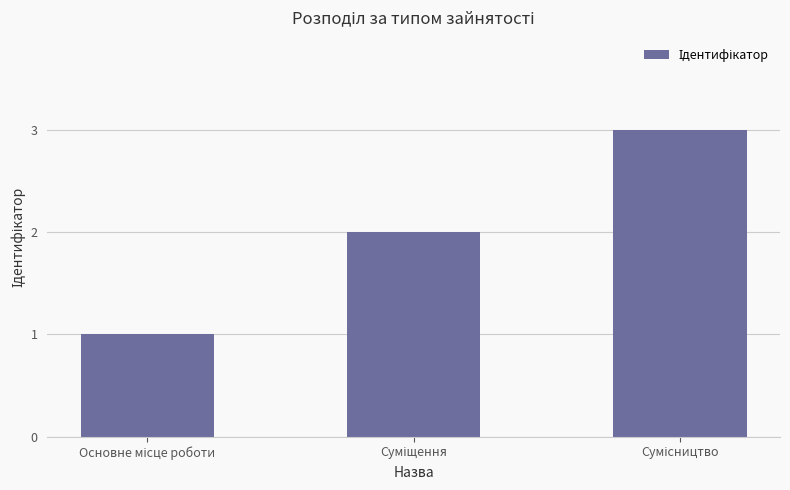

What is the maximum value shown in the chart?

3